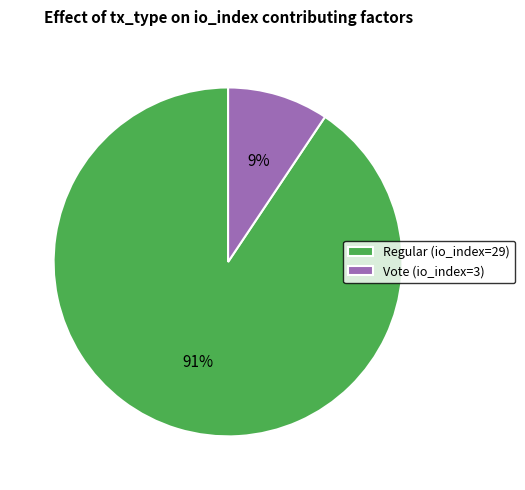

Rank the categories by value from lowest to highest.

Vote (io_index=3), Regular (io_index=29)